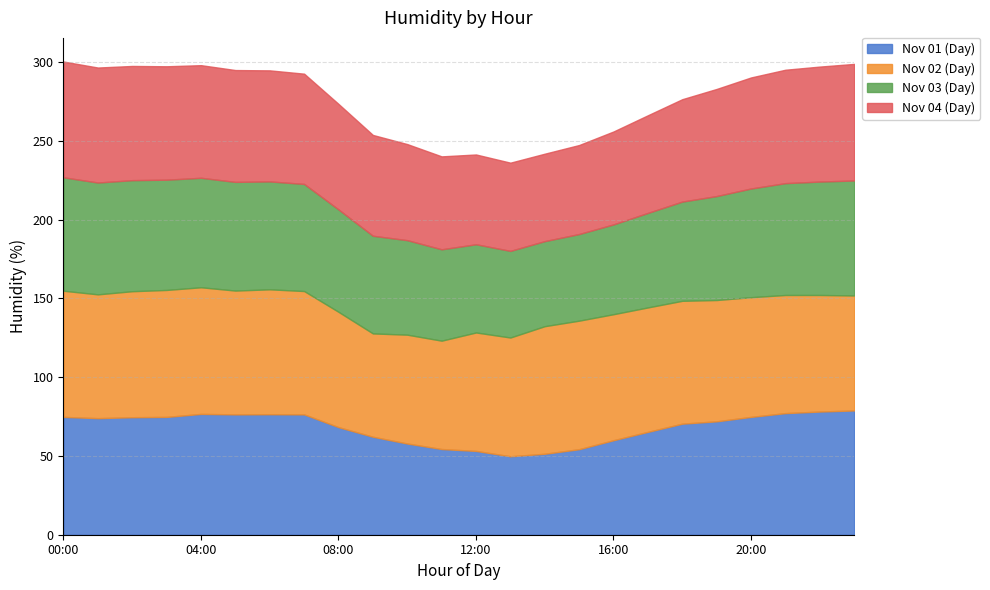

True or false: Nov 04 (Day) and Nov 02 (Day) intersect in this chart.

True